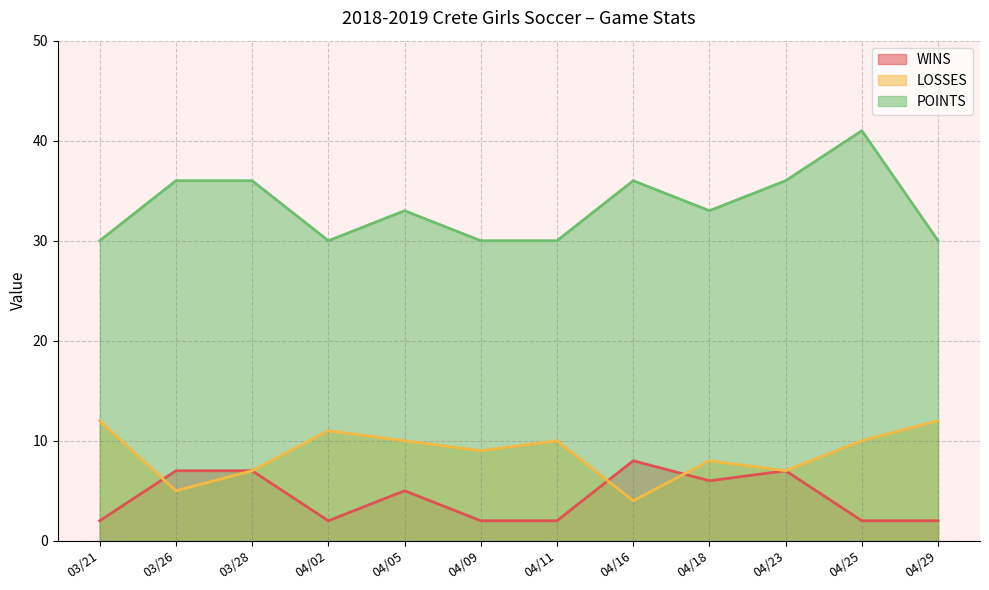

What is the average value of the WINS series?

4